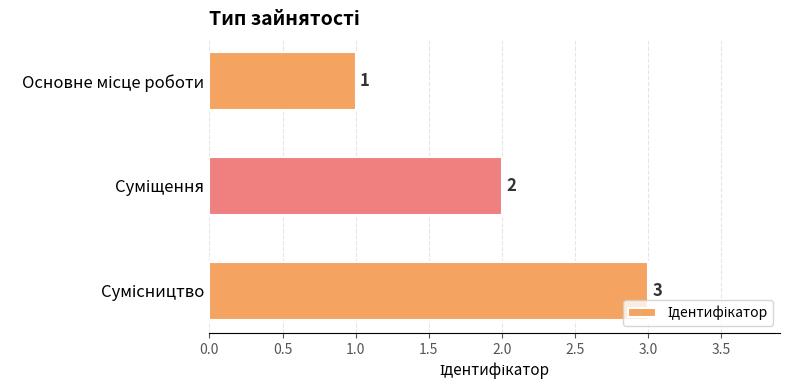

How many values are below 2?

1